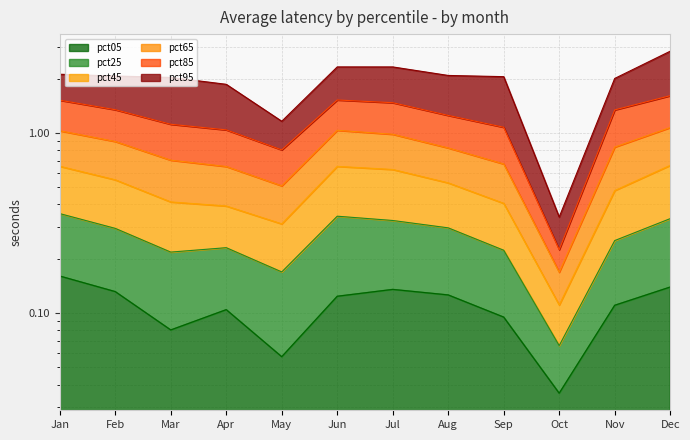

What is the difference between the pct65 values at Apr and May?

0.2